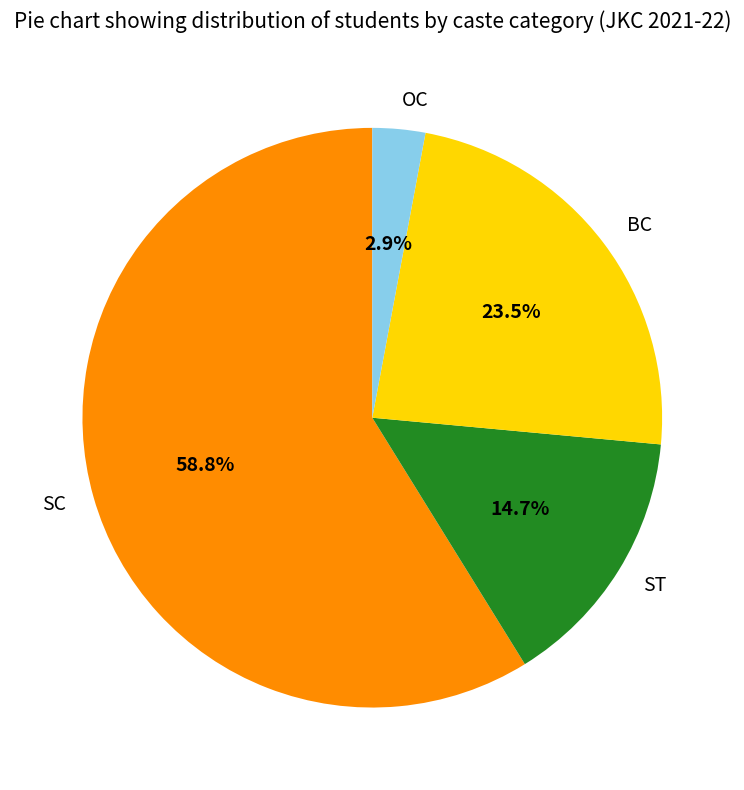

Which category accounts for the majority?

SC